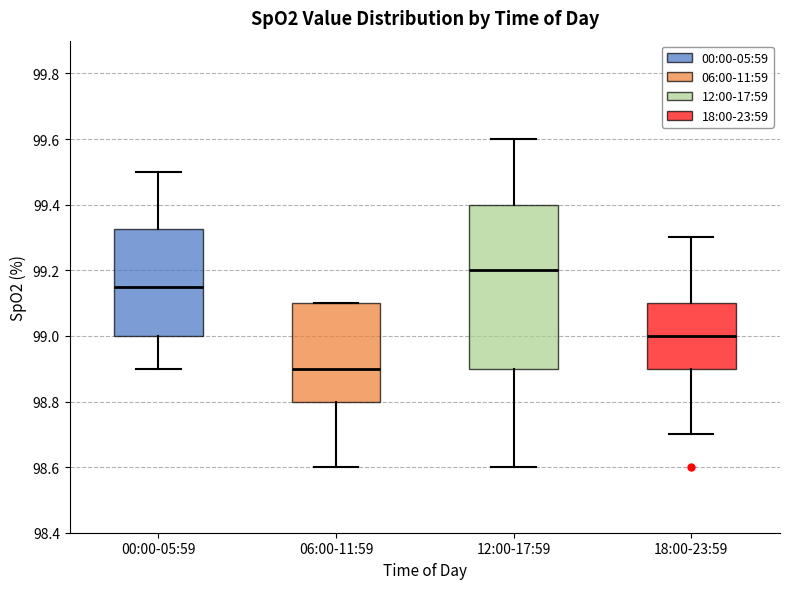

Comparing the boxes themselves (not the whiskers), which one is the tallest?

12:00-17:59